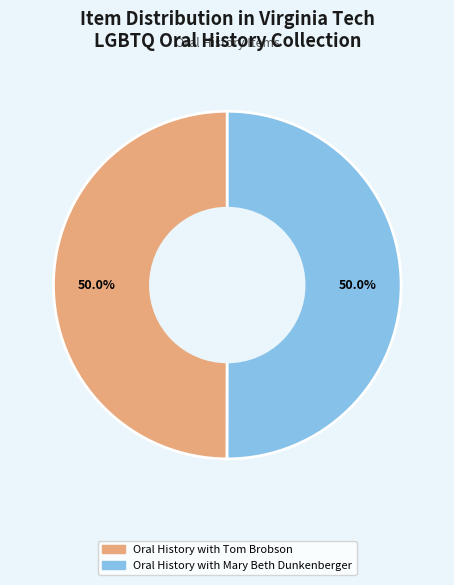

Is it true that Oral History with Tom Brobson is 64% of the pie?

False